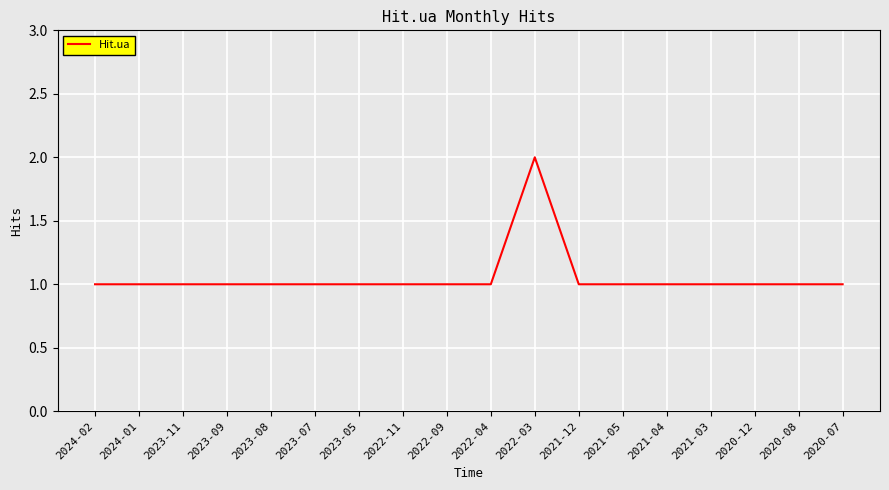

The value at 2021-12 is 2. True or false?

False